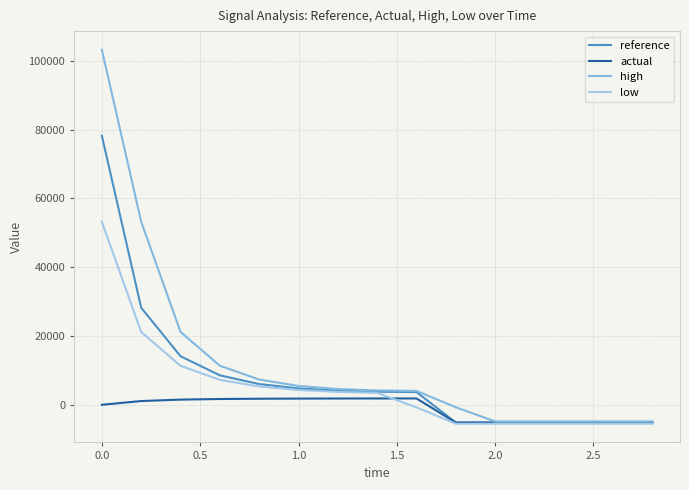

How many distinct data groups are displayed?

4